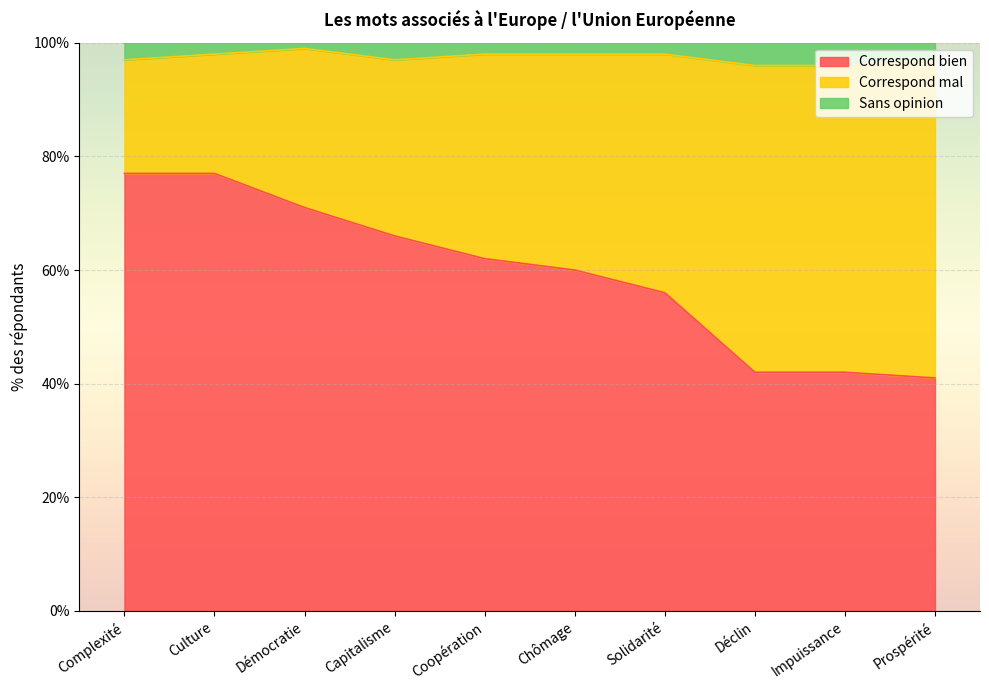

True or false: Correspond bien has a value of 56 at Solidarité.

True